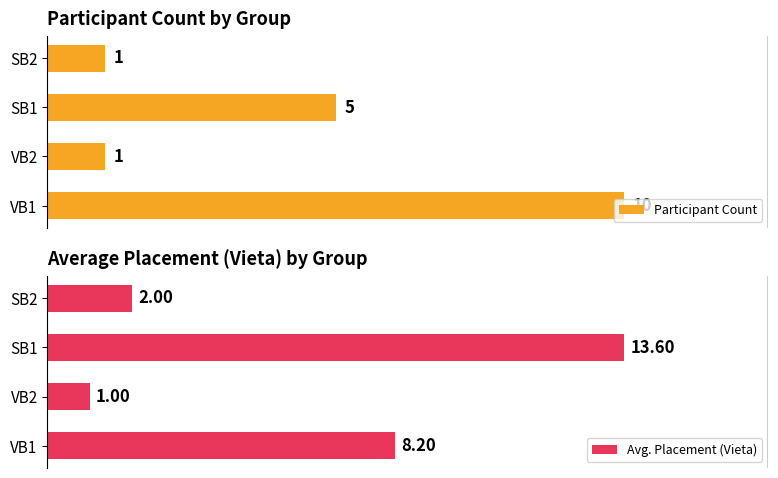

At how many categories does at least one series exceed 6?

2